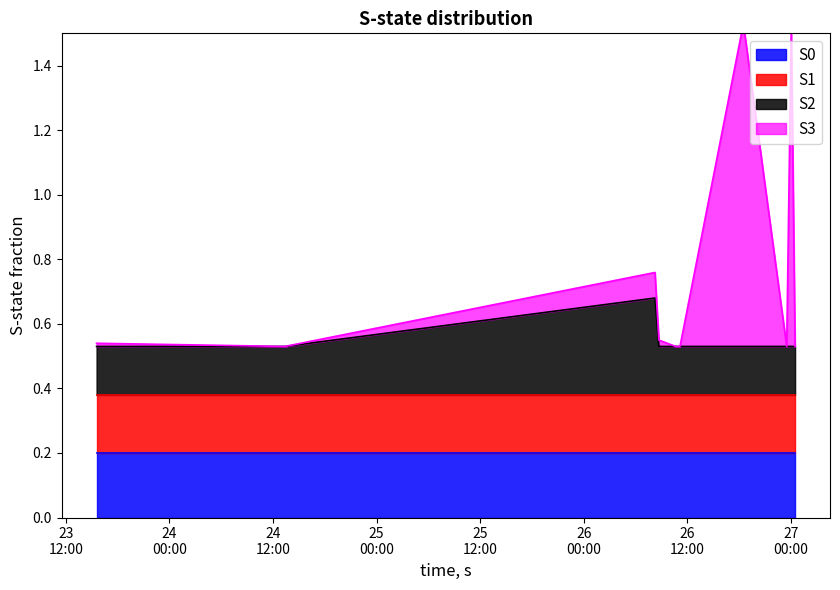

Which category has the highest value across all series?

2017-09-26 18:30:00